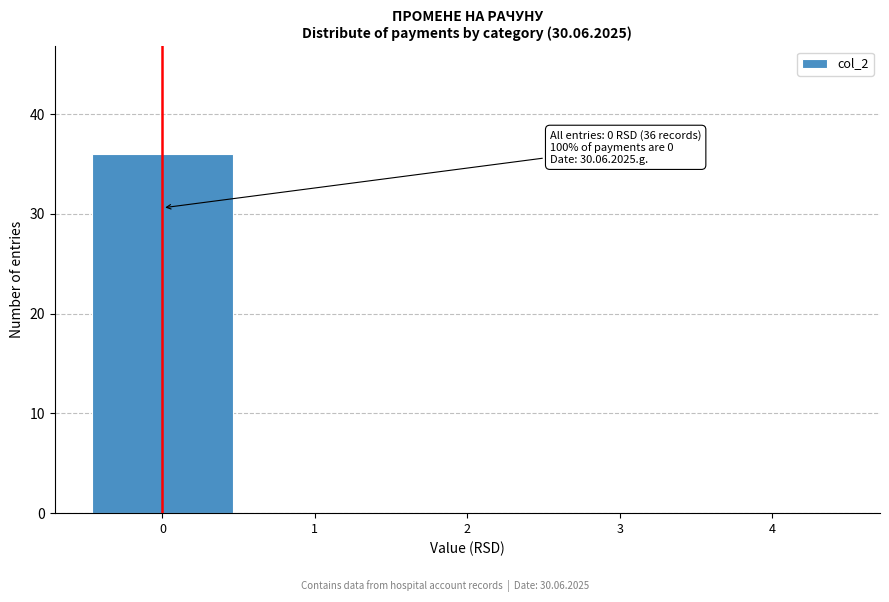

Over which range of the x-axis is the bar tallest?

-0.5 to 0.5